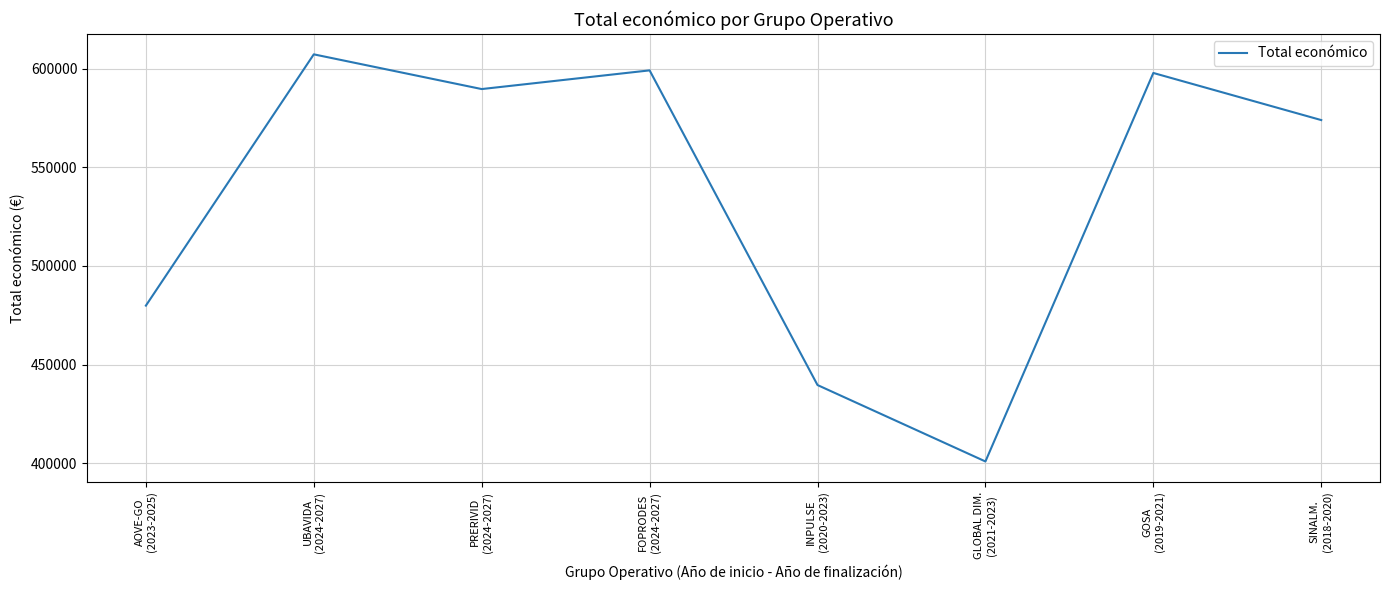

The value at INPULSE
(2020-2023) is 584022. True or false?

False